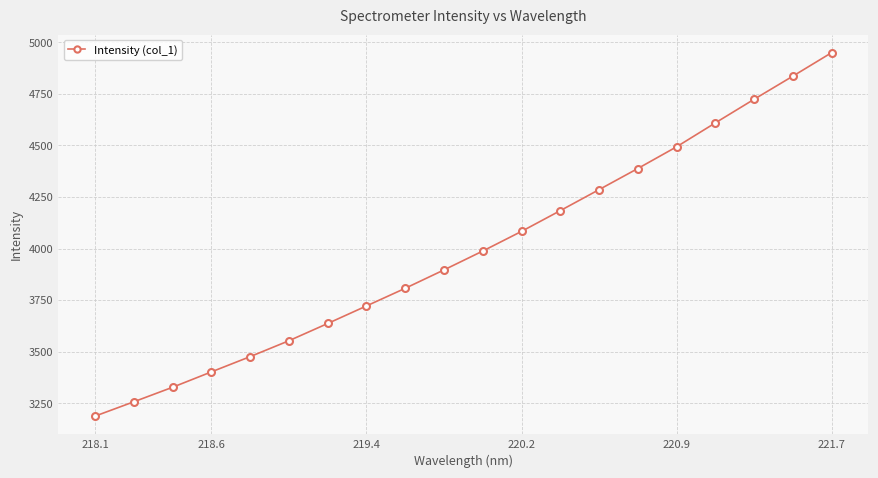

True or false: there are more than 1 points higher than both neighbors.

False